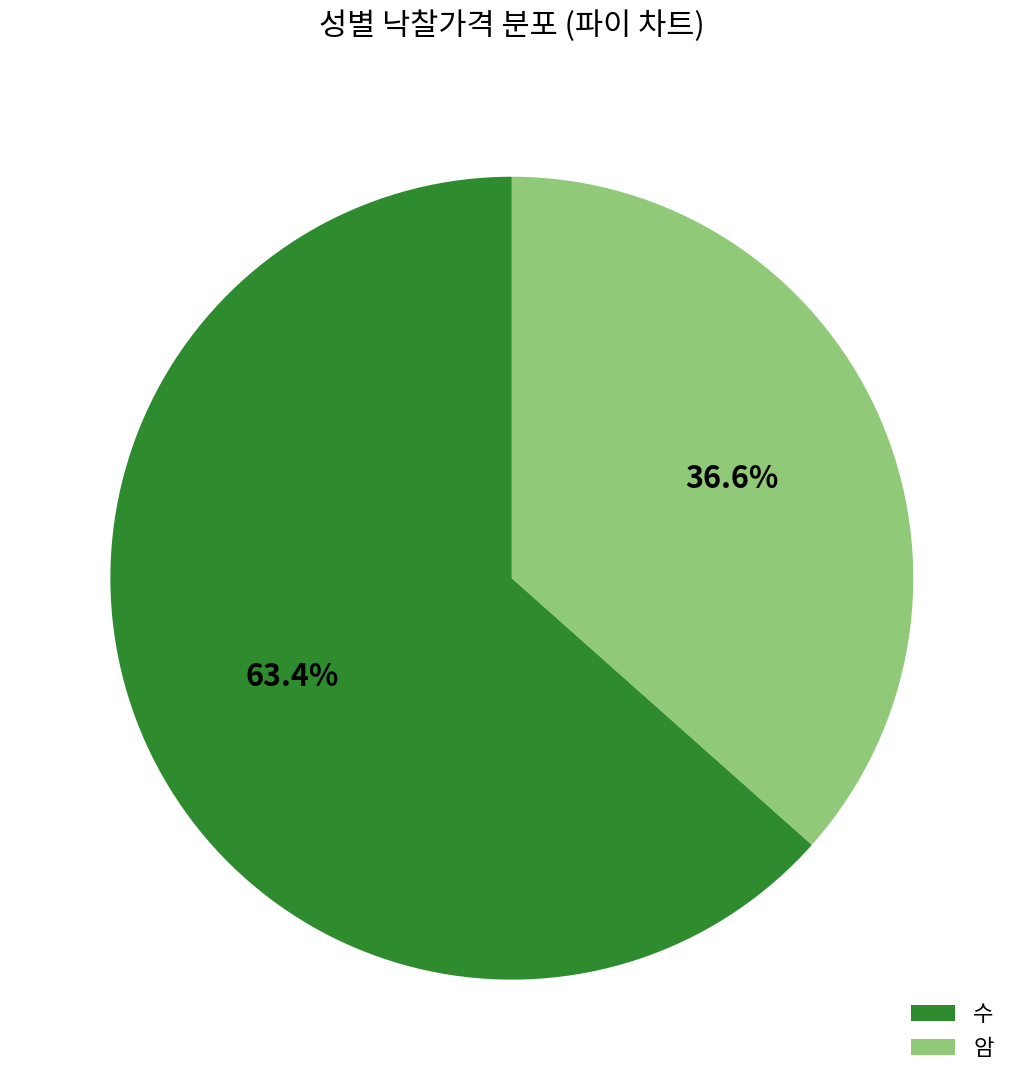

What percentage do 수 and 암 together represent?

100.0%